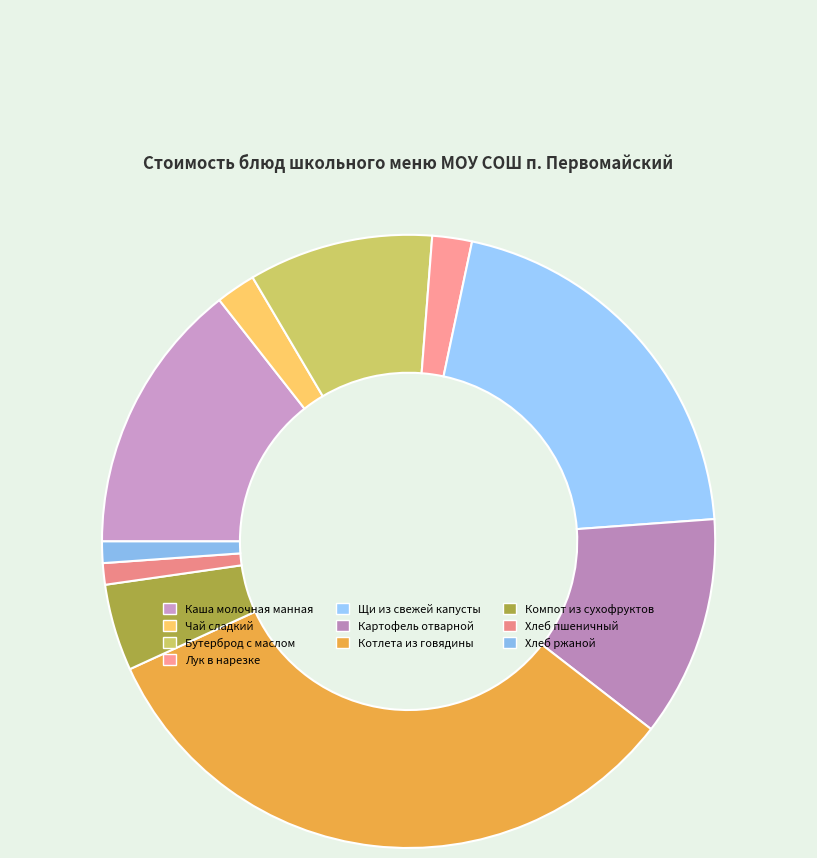

How many segments does this pie chart have?

10